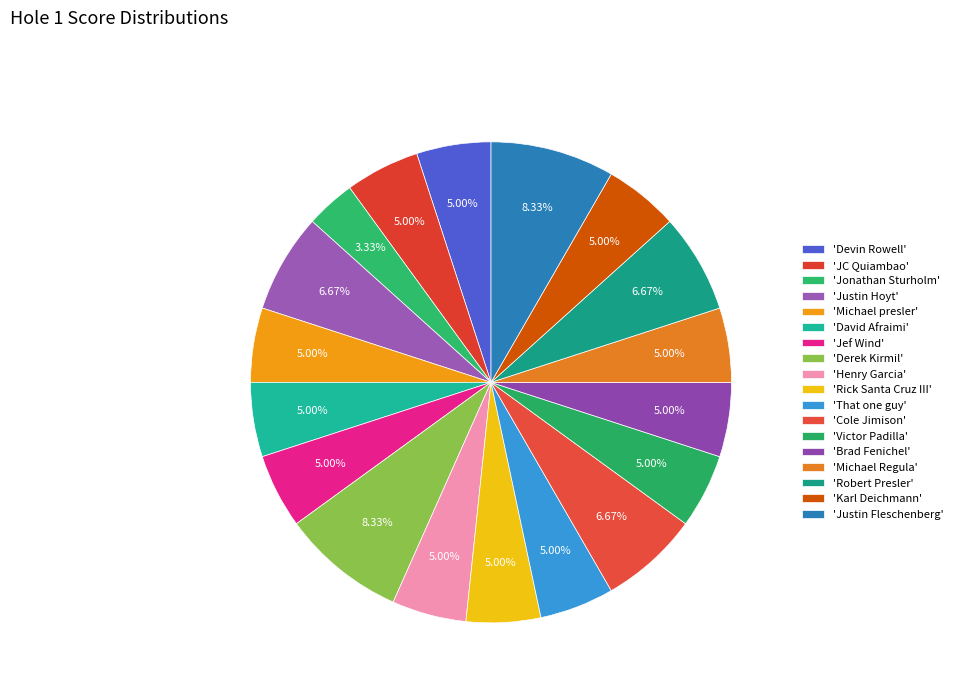

Count the number of slices in the pie.

18